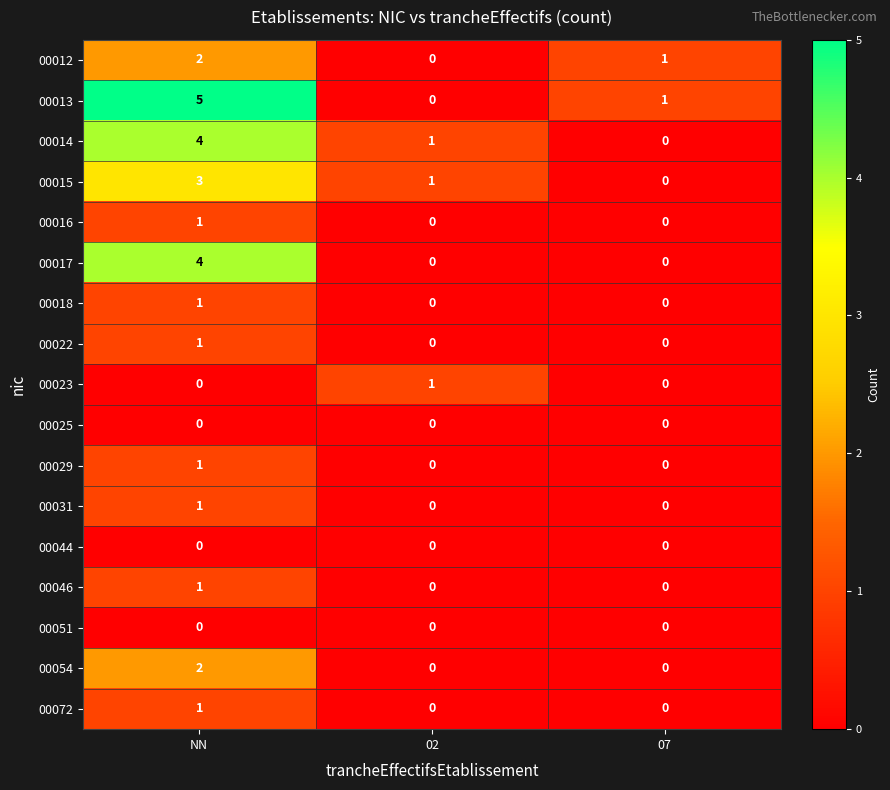

List the labels in order of 00012 value, smallest first.

02, 07, NN